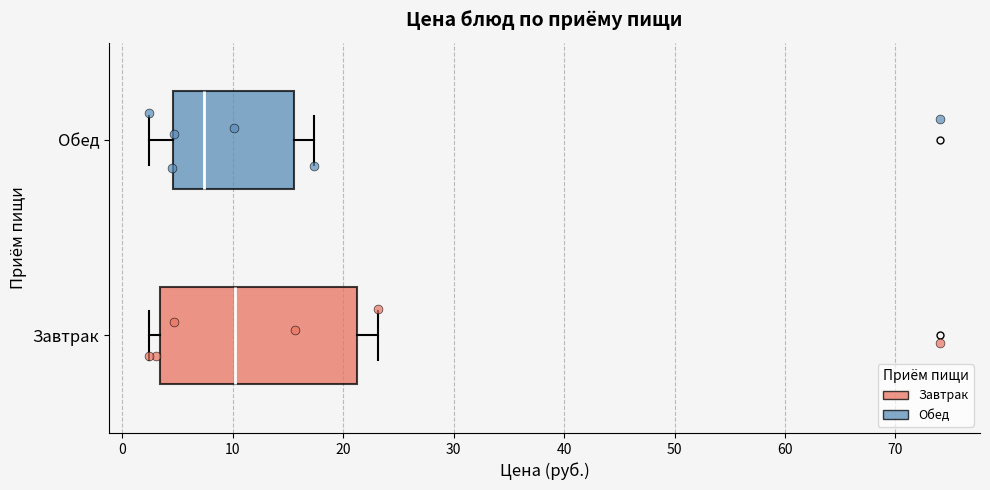

Which box has the furthest to the left median line?

Обед